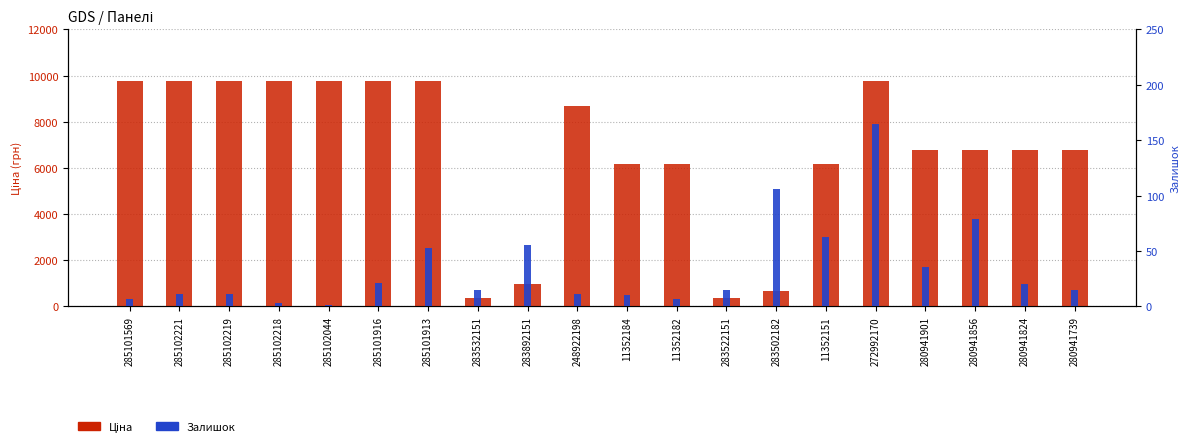

What is the value of the Залишок bar at the 4th from the left?

3.0